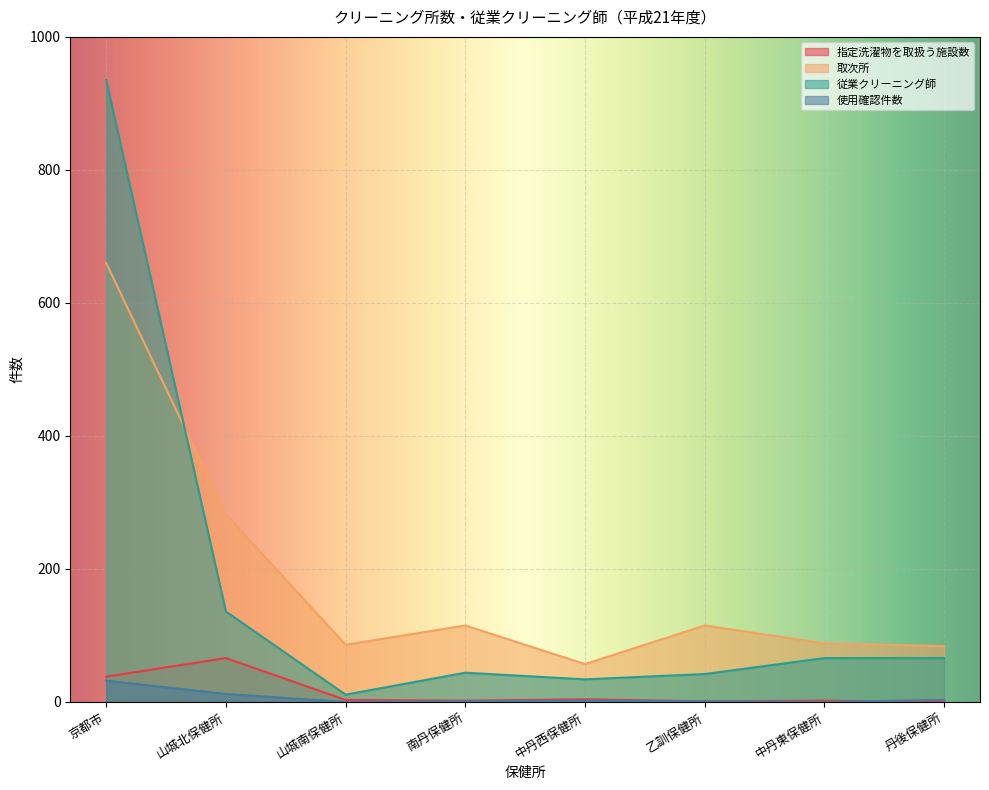

Reading left to right, extract all data points from this chart.

指定洗濯物を取扱う施設数: 京都市=38	山城北保健所=66	山城南保健所=3	南丹保健所=2	中丹西保健所=4	乙訓保健所=1	中丹東保健所=2	丹後保健所=0
取次所: 京都市=660	山城北保健所=282	山城南保健所=86	南丹保健所=115	中丹西保健所=57	乙訓保健所=115	中丹東保健所=88	丹後保健所=84
従業クリーニング師: 京都市=935	山城北保健所=136	山城南保健所=11	南丹保健所=44	中丹西保健所=34	乙訓保健所=42	中丹東保健所=66	丹後保健所=66
使用確認件数: 京都市=32	山城北保健所=12	山城南保健所=0	南丹保健所=1	中丹西保健所=2	乙訓保健所=1	中丹東保健所=0	丹後保健所=3